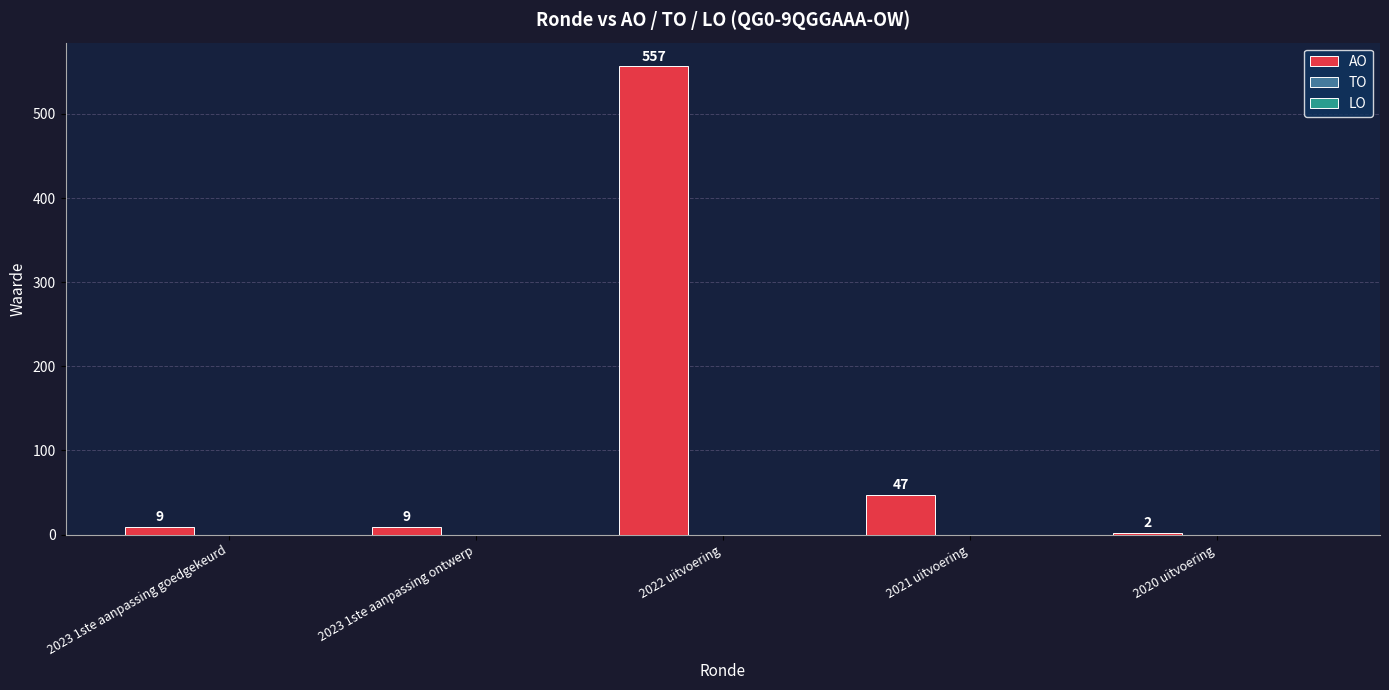

What is the value of the 2nd bar from the left?

9